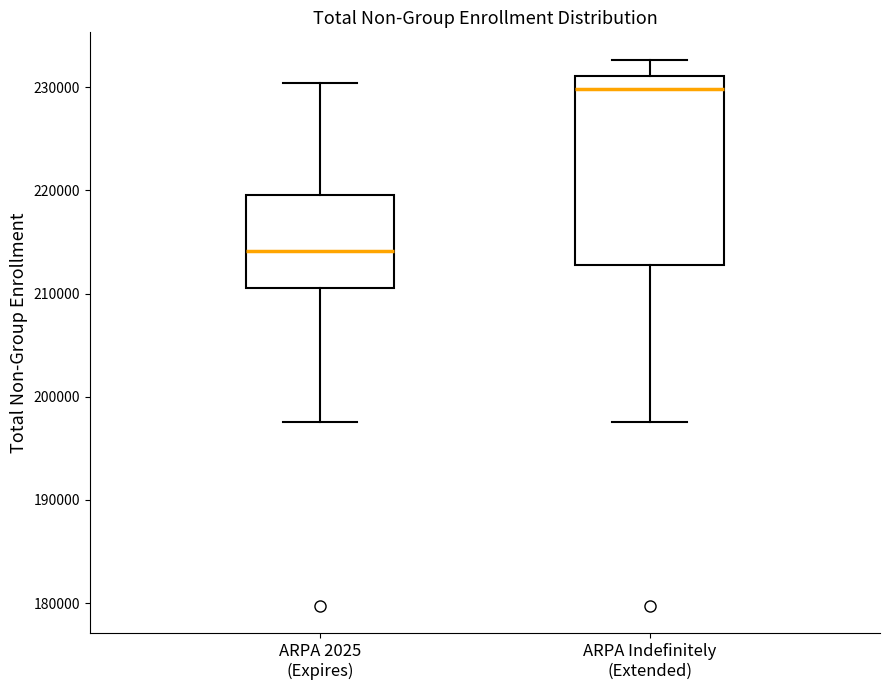

Reading left to right, read every box against the y-axis: the position of its median line, the range the box covers, and the ends of its whiskers. The values are not printed on the chart, so give them approximately, as read against the axis.

ARPA 2025 (Expires): median 214000, box 211000 to 220000, whiskers 198000 to 230000
ARPA Indefinitely (Extended): median 230000, box 213000 to 231000, whiskers 198000 to 233000